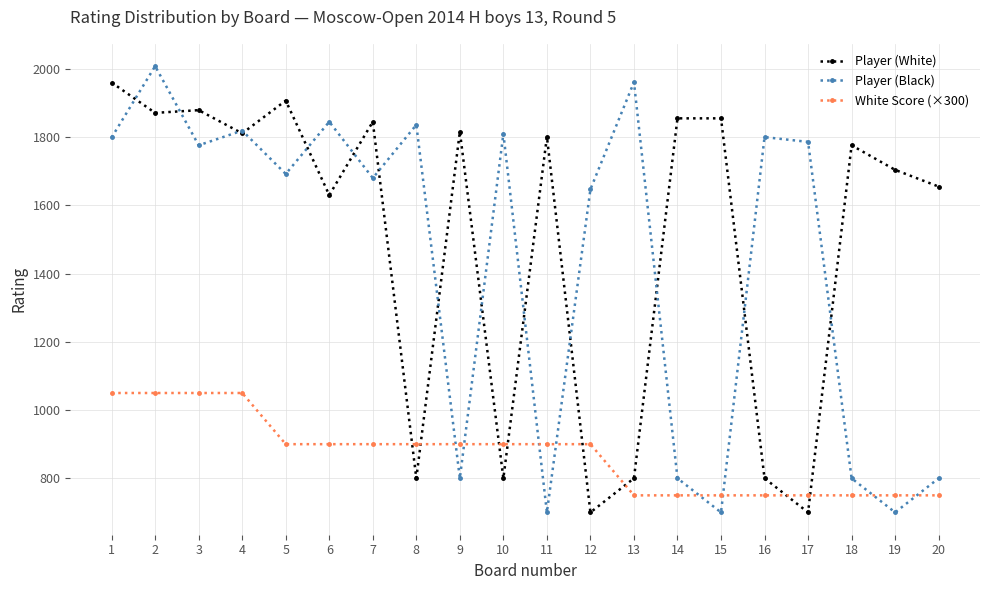

How many times do Player (Black) and White Score (×300) cross each other?

8